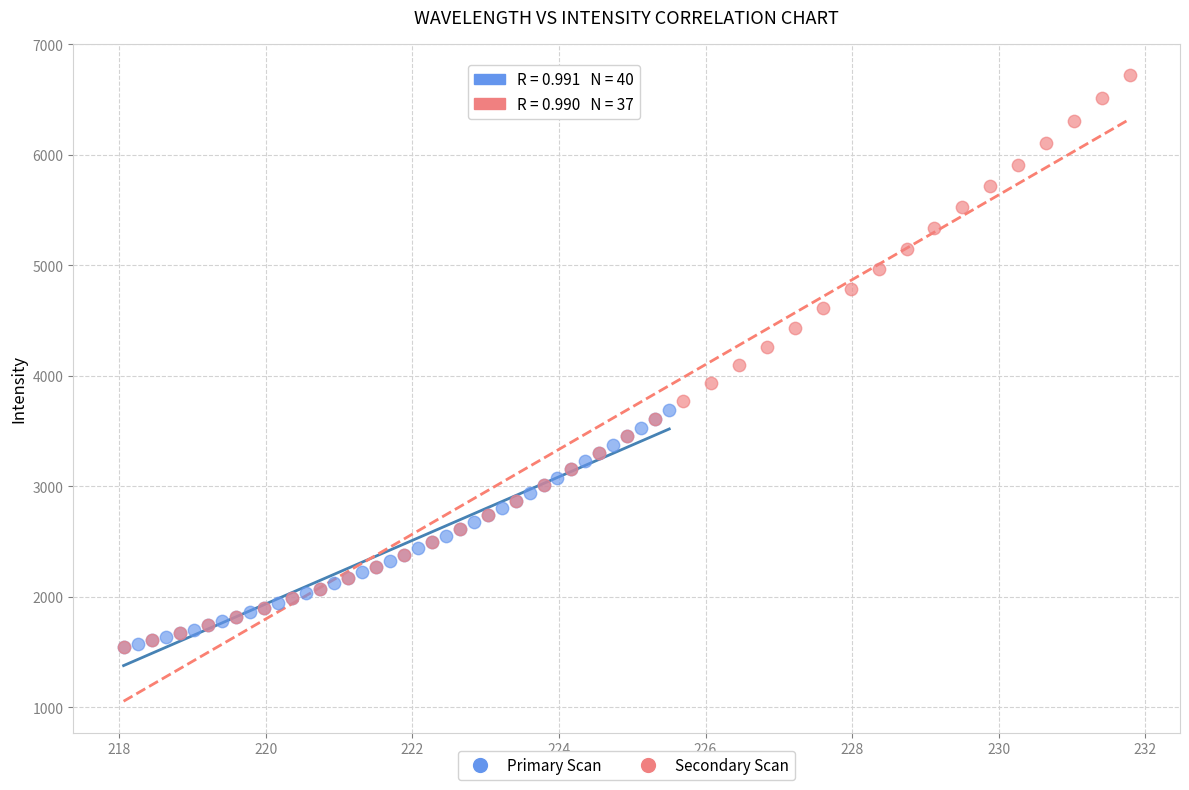

Which series has the largest Y range (max minus min)?

Secondary Scan